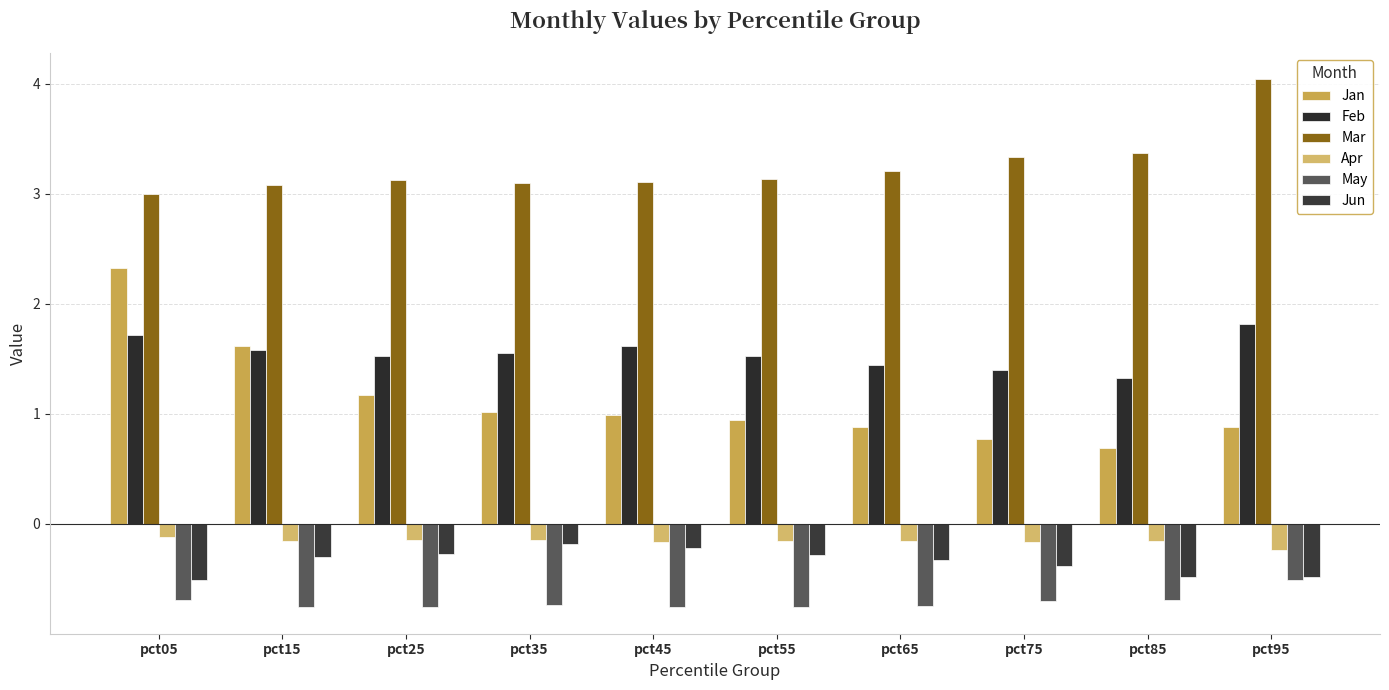

Which series has the largest total across all categories?

Mar